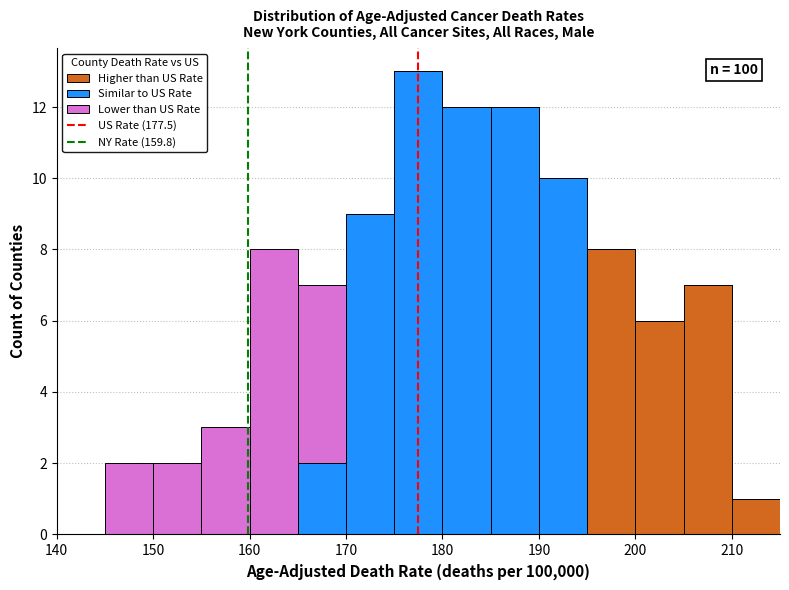

Which range on the x-axis has the tallest stacked bar (by total height)?

175 to 180